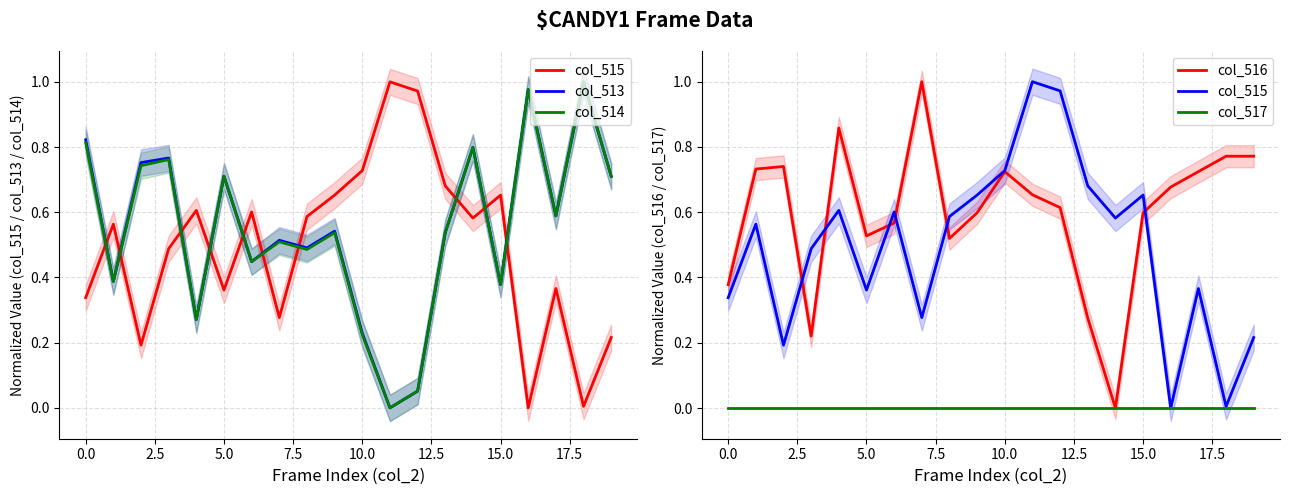

Which series changed the most between 14 and 18?

col_516